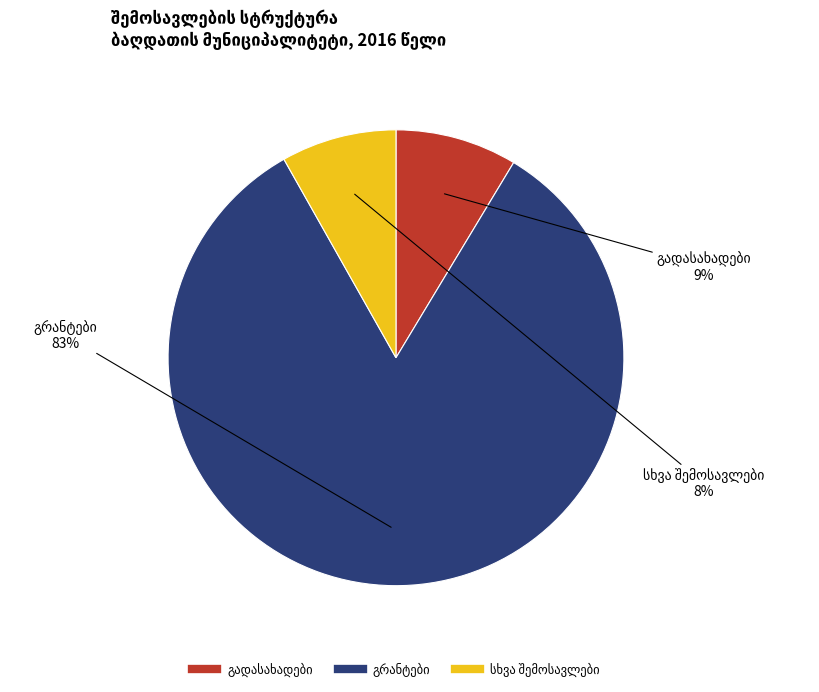

To the nearest percent, what is the average slice percentage?

33%